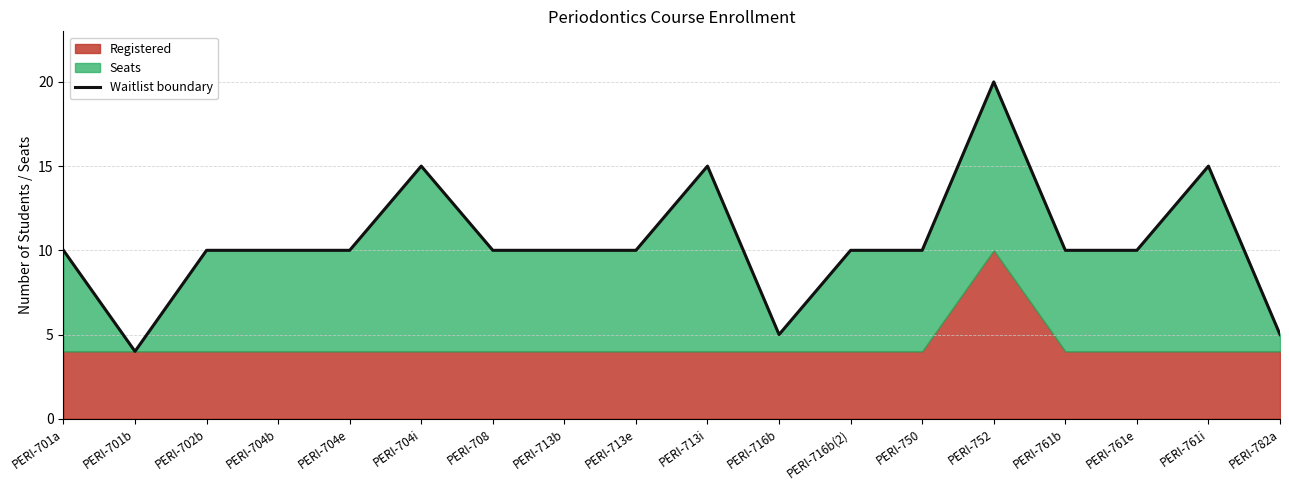

How many interior local peaks (higher than both neighbors) does the data have?

4